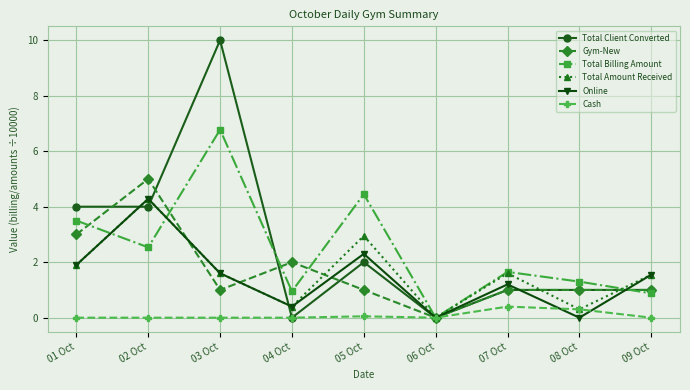

Which series has the largest total across all categories?

Total Client Converted